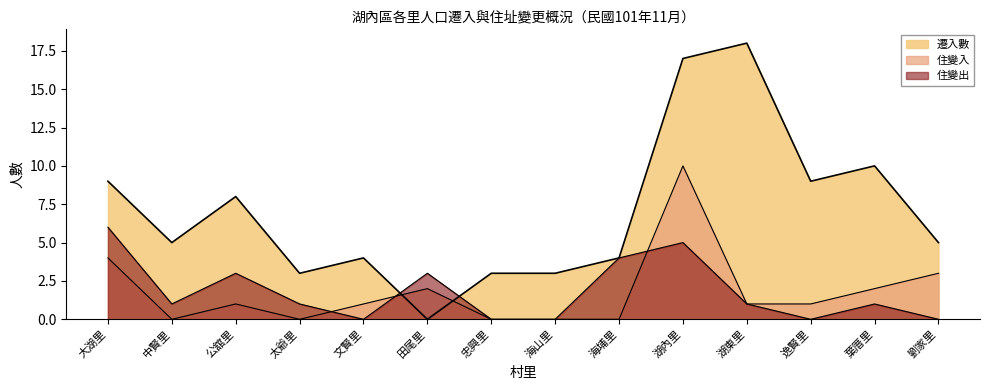

How many lines are shown in the chart?

3